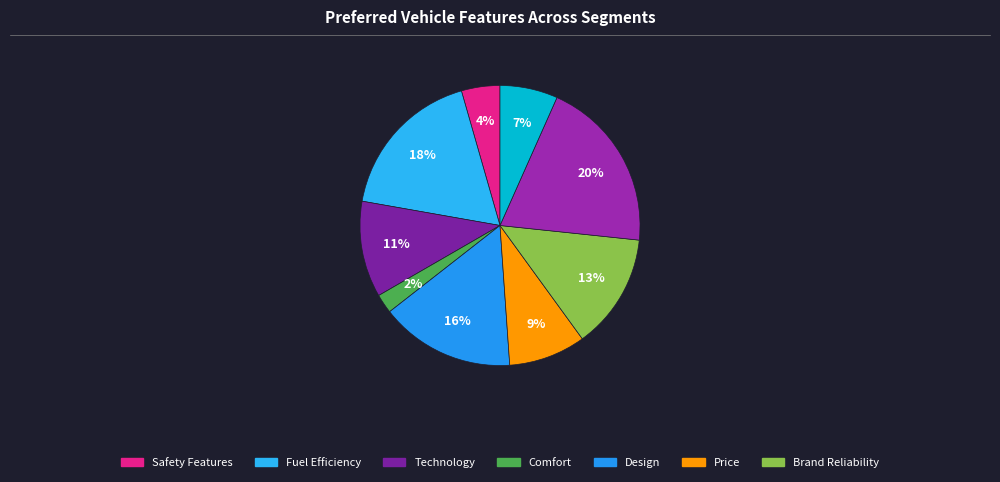

To the nearest percent, what is the difference between the largest and smallest slice percentages?

18%